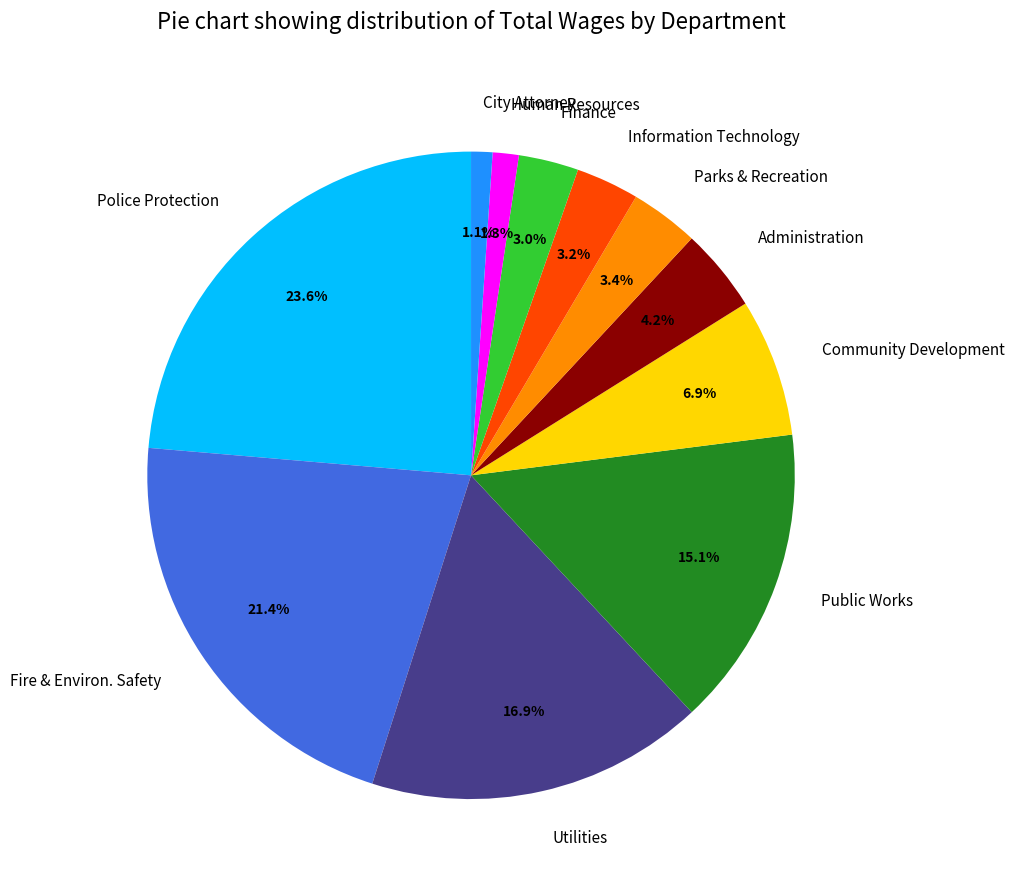

Does Public Works account for over 50% of the chart?

No